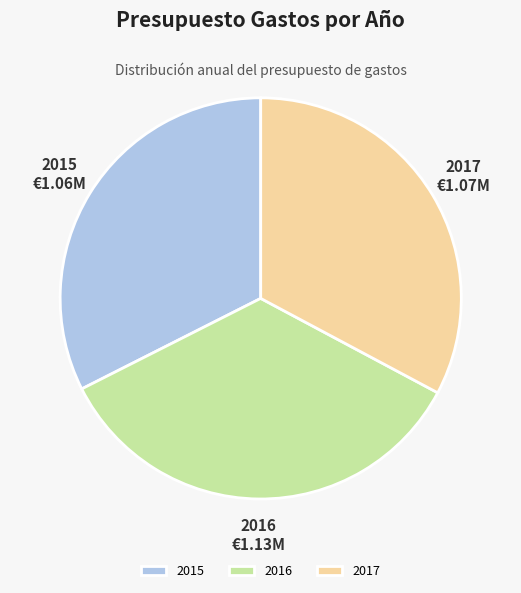

What is the largest slice in the pie chart?

2016